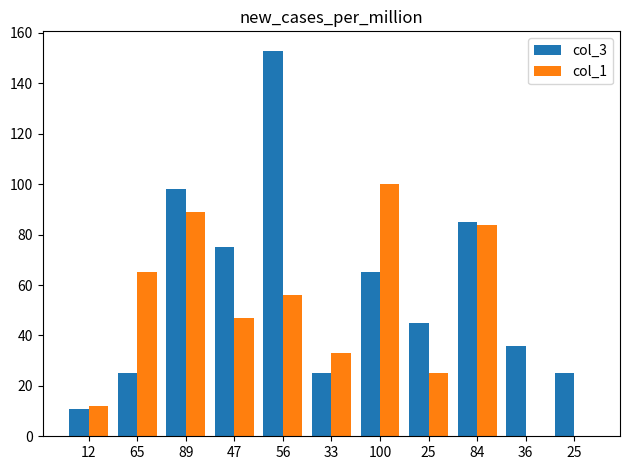

Reading left to right, extract all data points from this chart.

col_3: 11	25	98	75	153	25	65	45	85	36	25
col_1: 12	65	89	47	56	33	100	25	84	0	0